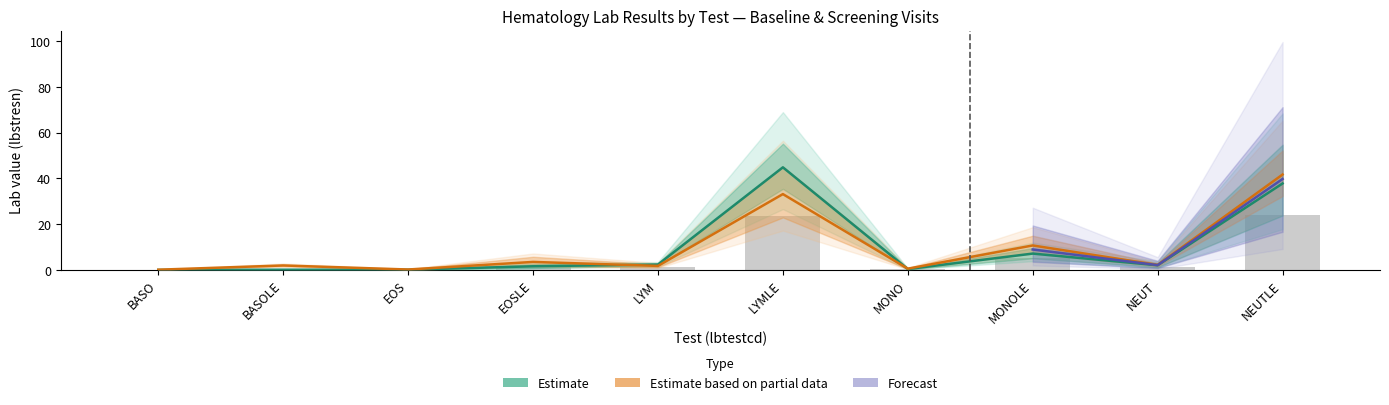

Does the chart contain any negative values?

No